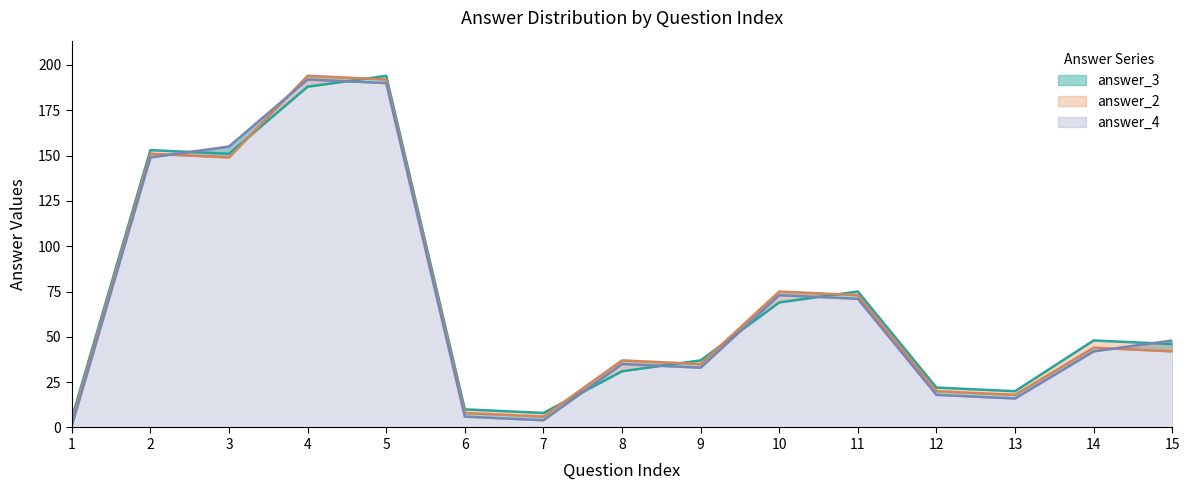

How many interior local peaks does the answer_2 series have?

4